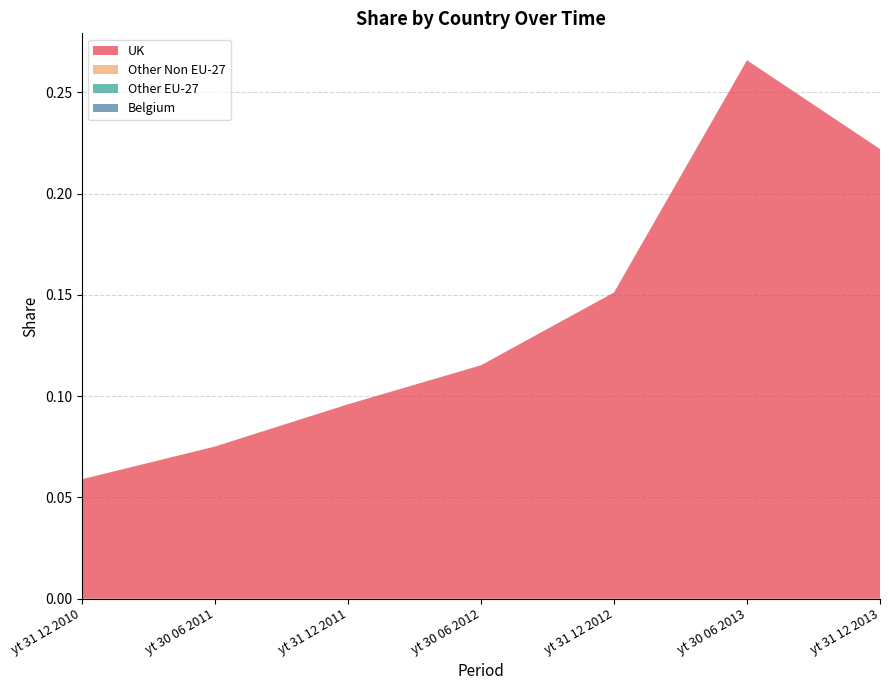

Reading left to right, transcribe all the data shown in this chart.

UK: 0.1	0.1	0.1	0.1	0.2	0.3	0.2
Other Non EU-27: 0.0	0.0	0.0	0.0	0.0	0.0	0.0
Other EU-27: 0.0	0.0	0.0	0.0	0.0	0.0	0.0
Belgium: 0.0	0.0	0.0	0.0	0.0	0.0	0.0